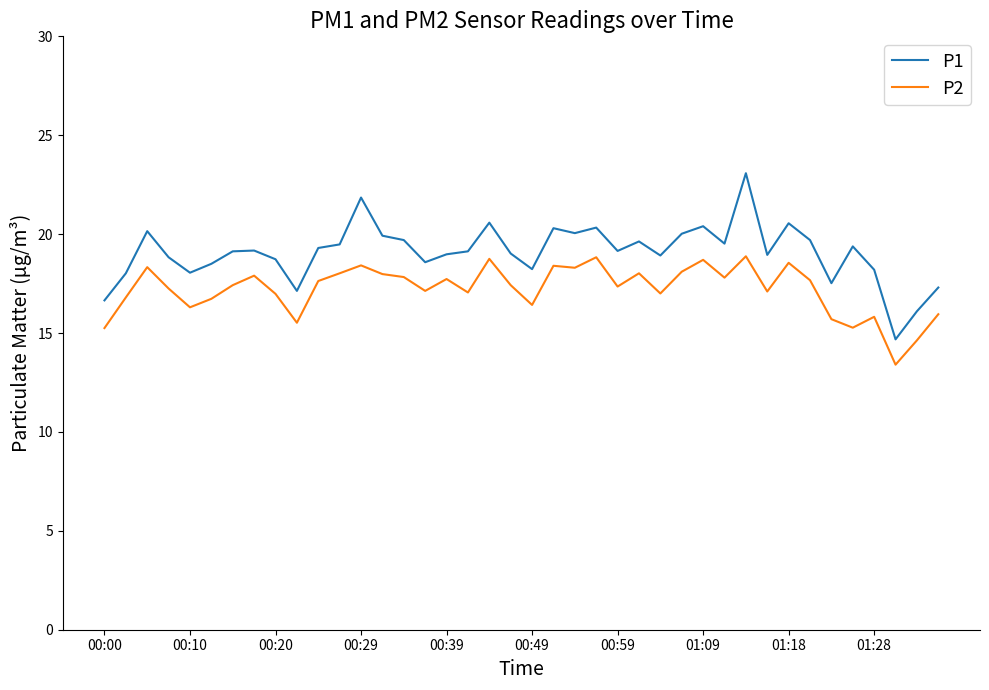

What is the lowest value of the P1 series?

14.7